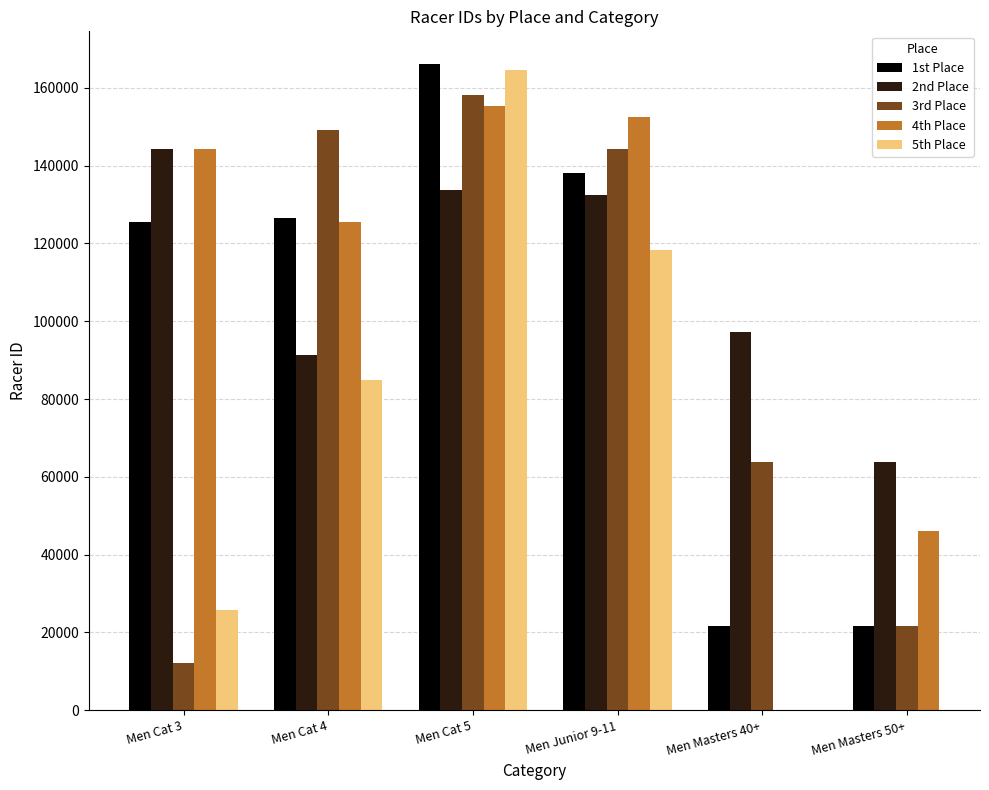

Rank the series by their maximum value, from lowest to highest.

2nd Place, 4th Place, 3rd Place, 5th Place, 1st Place